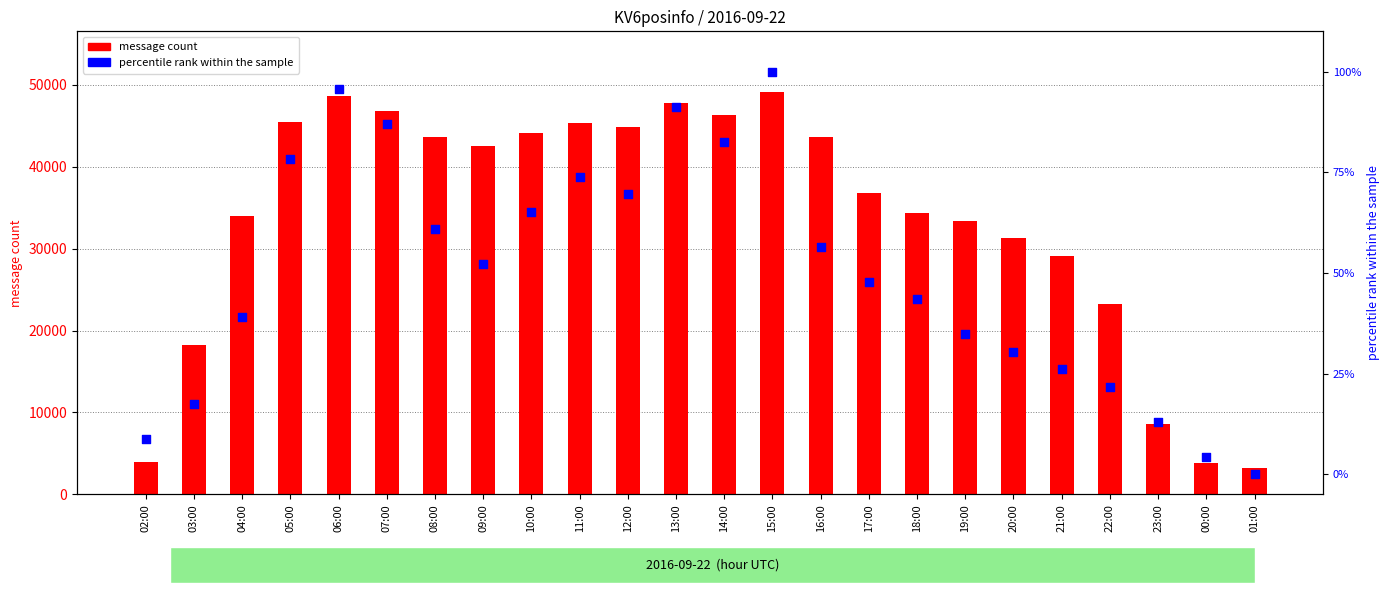

What is the total value across all series at 07:00?

46829.0